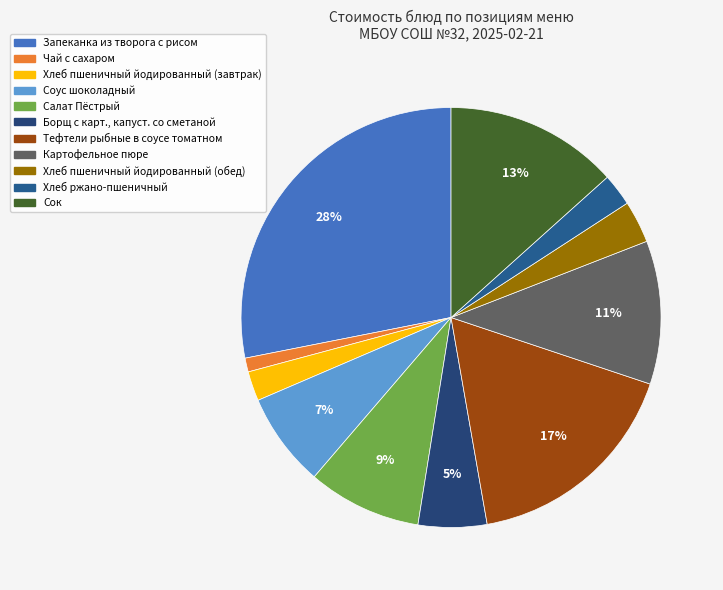

To the nearest percent, what is the average slice percentage?

9%